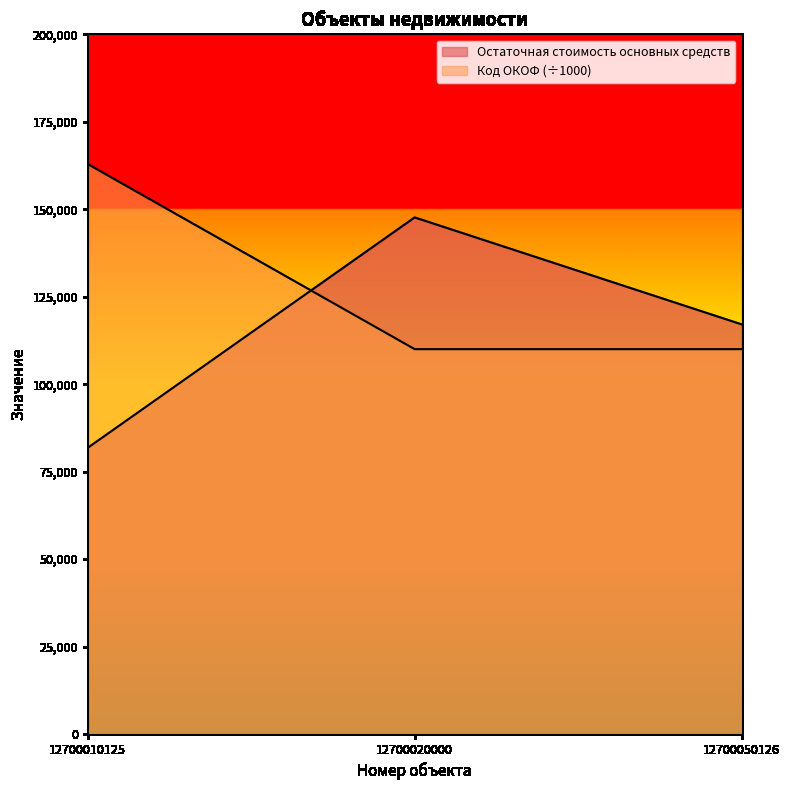

What is the sum of all Остаточная стоимость основных средств values?

346551